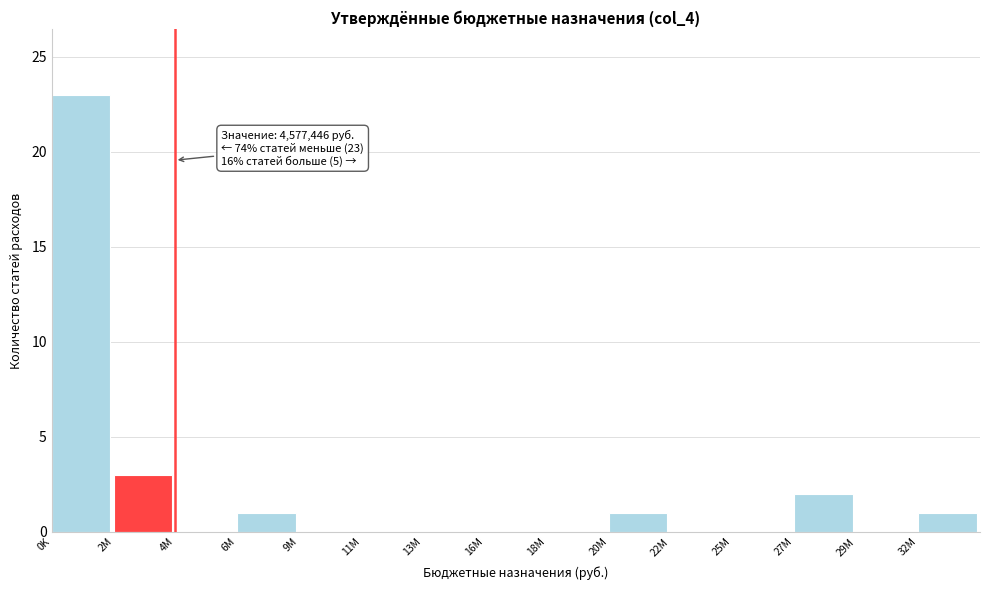

Reading left to right, what are all the values shown in this chart?

0K=23	2M=3	4M=0	6M=1	9M=0	11M=0	13M=0	16M=0	18M=0	20M=1	22M=0	25M=0	27M=2	29M=0	32M=1